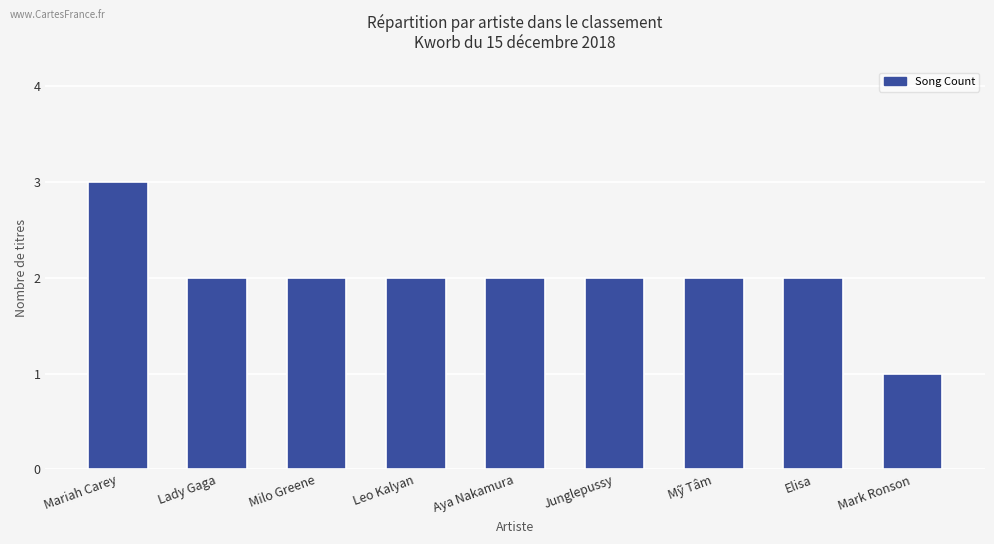

True or false: the data shows 2 at Aya Nakamura.

True